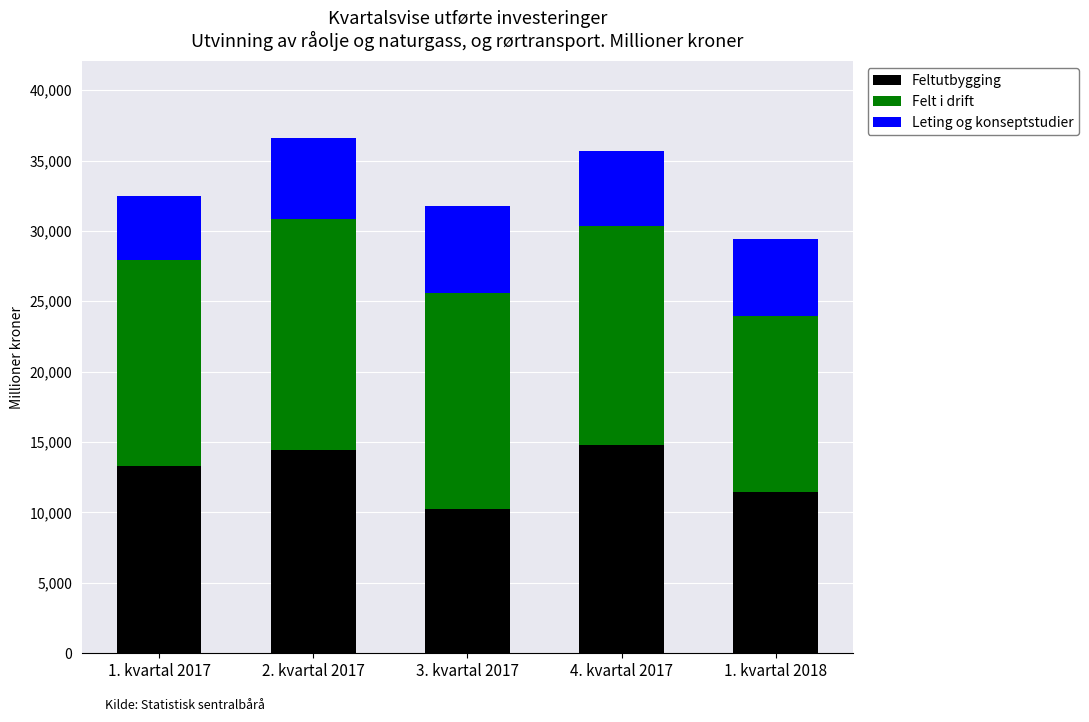

The value of Feltutbygging at 3. kvartal 2017 is 10227. True or false?

True